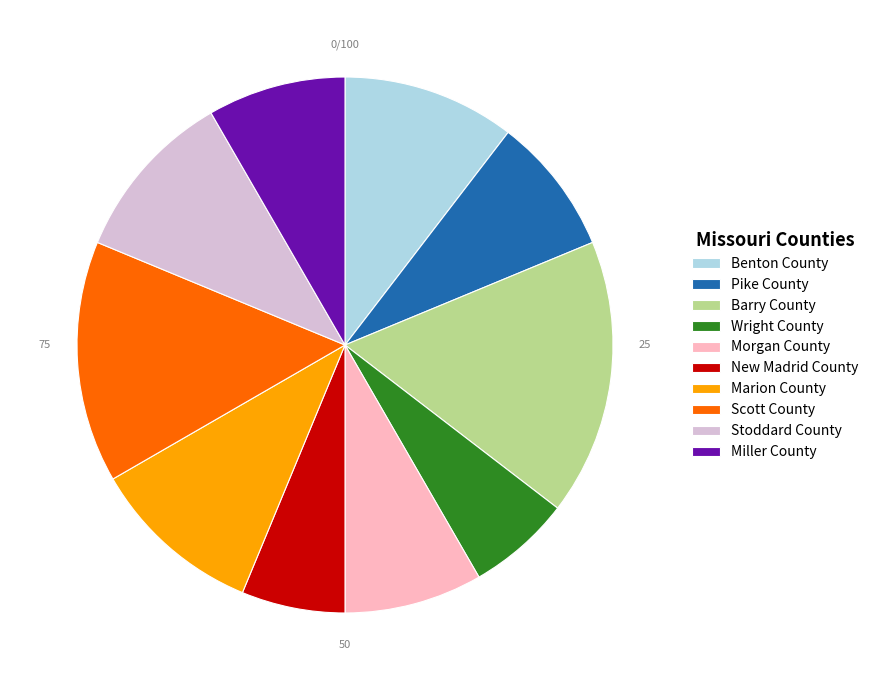

Is Wright County the majority of the pie?

No